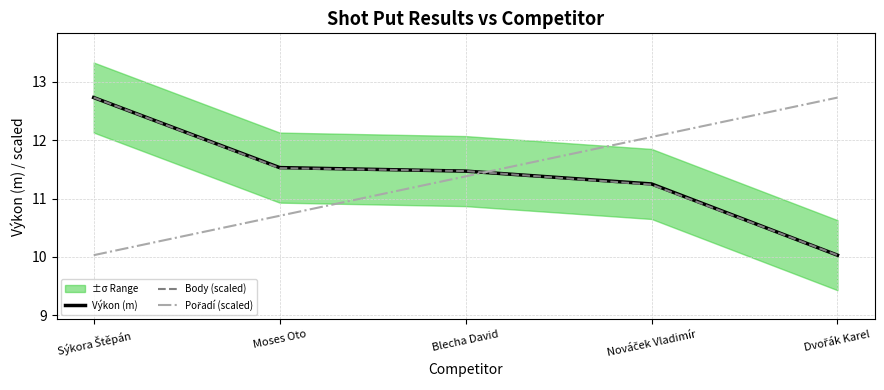

The Pořadí (scaled) series shows 16.2 at Moses Oto. True or false?

False